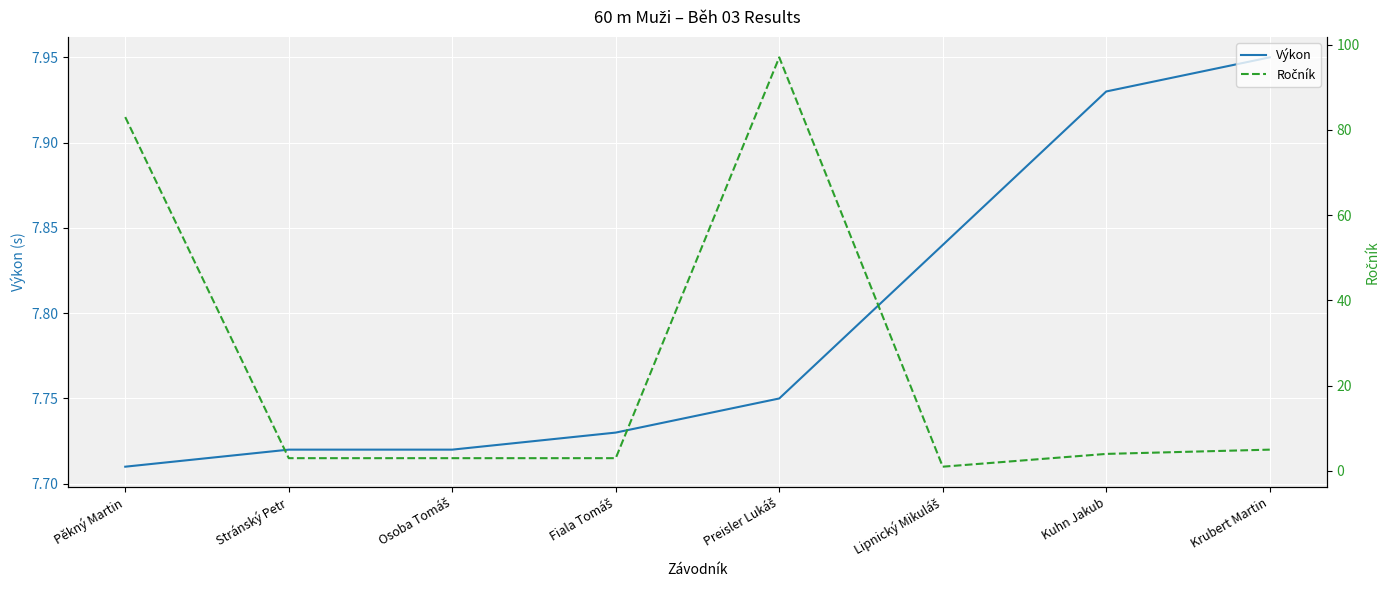

What is the label of the 1st point from the right?

Krubert Martin